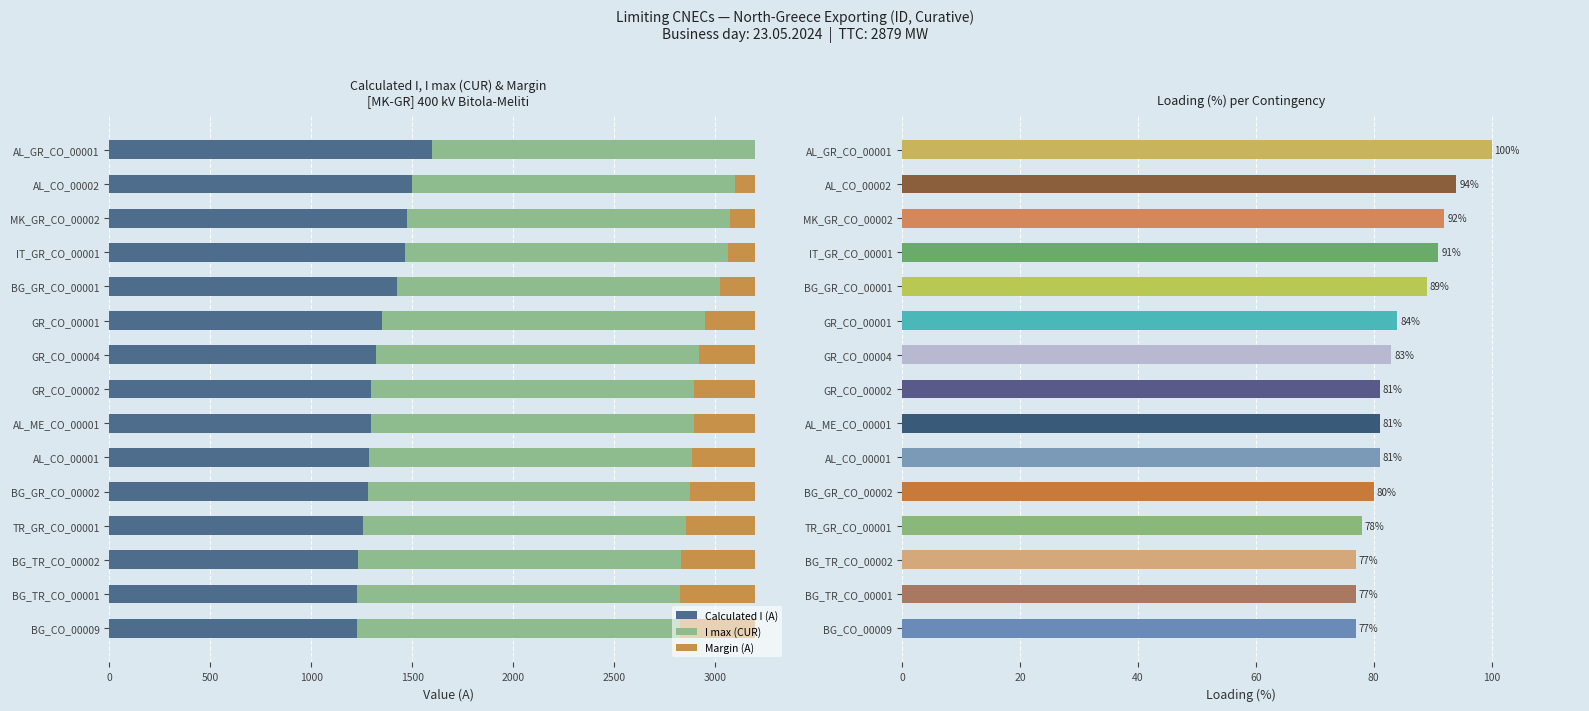

Which category has the highest value in the Calculated I (A) series?

AL_GR_CO_00001